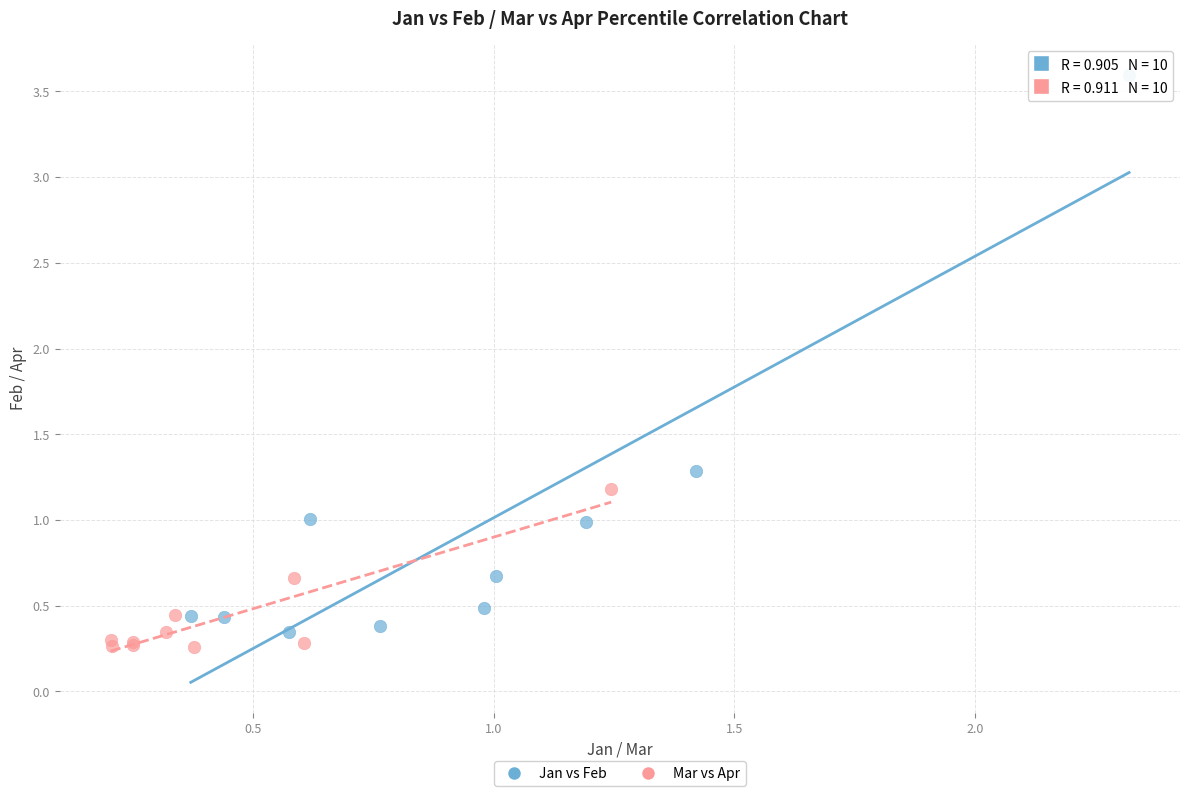

What are all the series names shown in the legend?

Jan vs Feb, Mar vs Apr